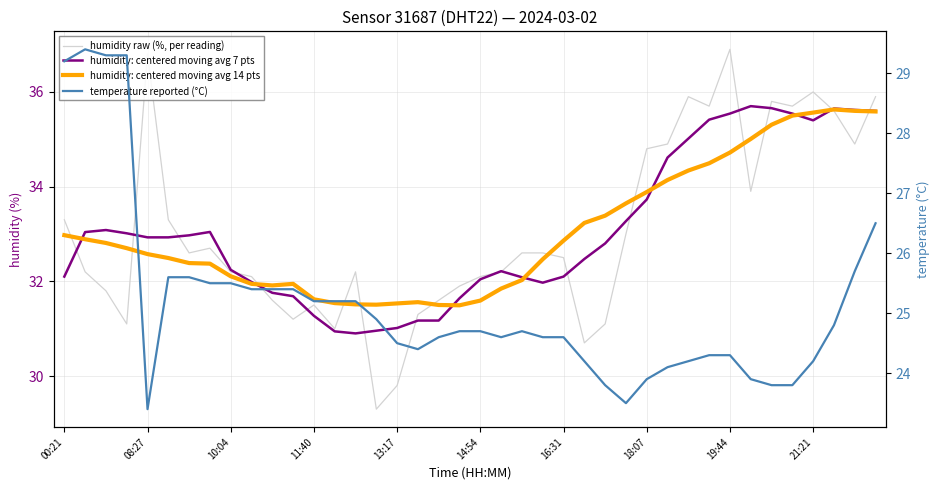

What is the smallest value displayed?

23.4